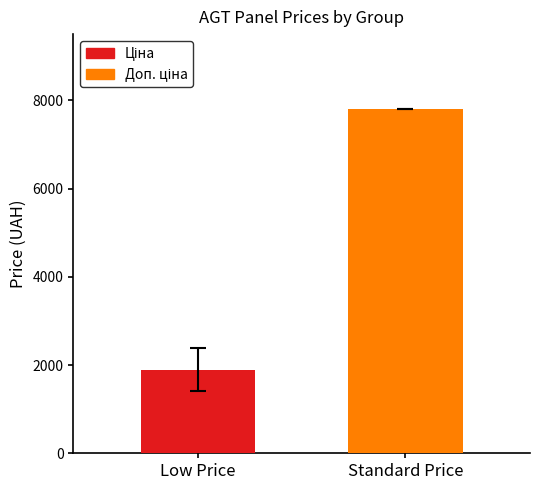

What is the difference between the maximum and minimum values?

5901.6